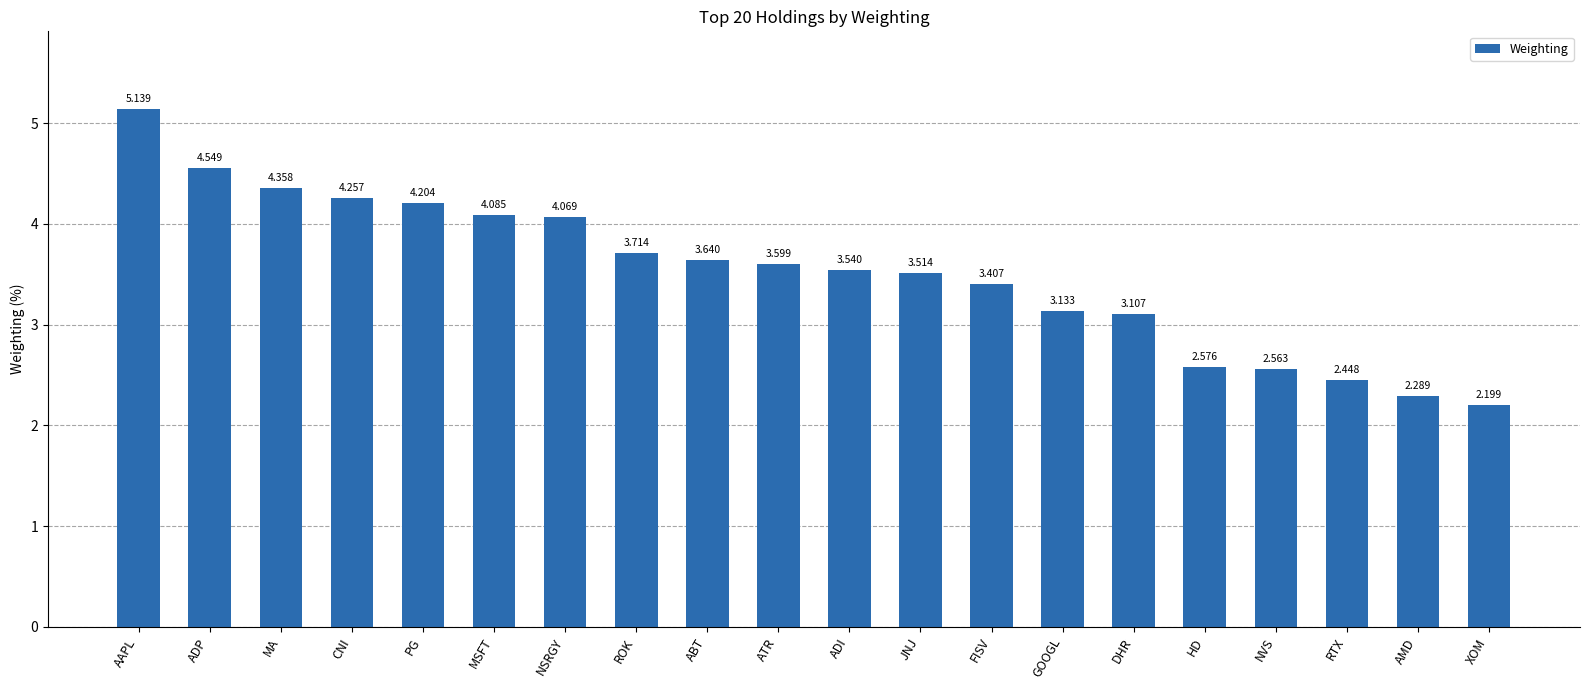

Is it true that the value at ABT is 1.0?

False